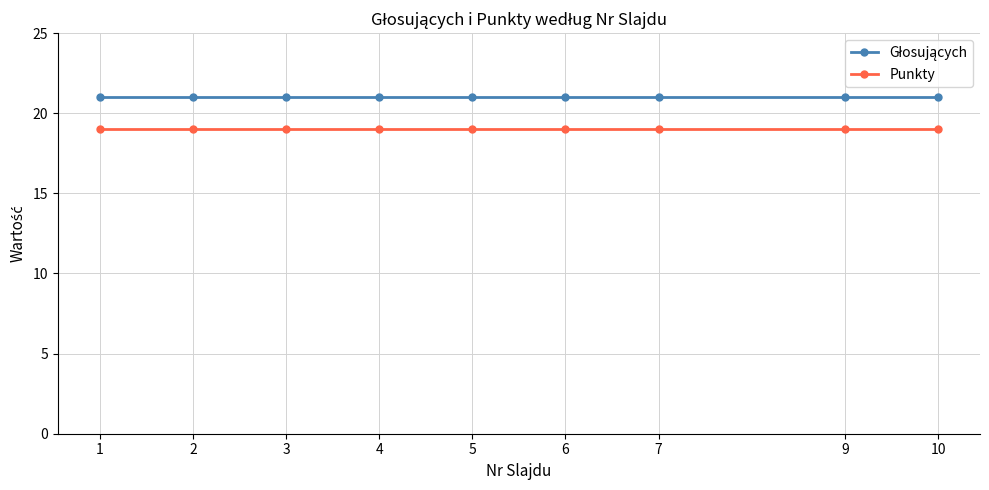

What is the sum of the Punkty values at 7 and 6?

38